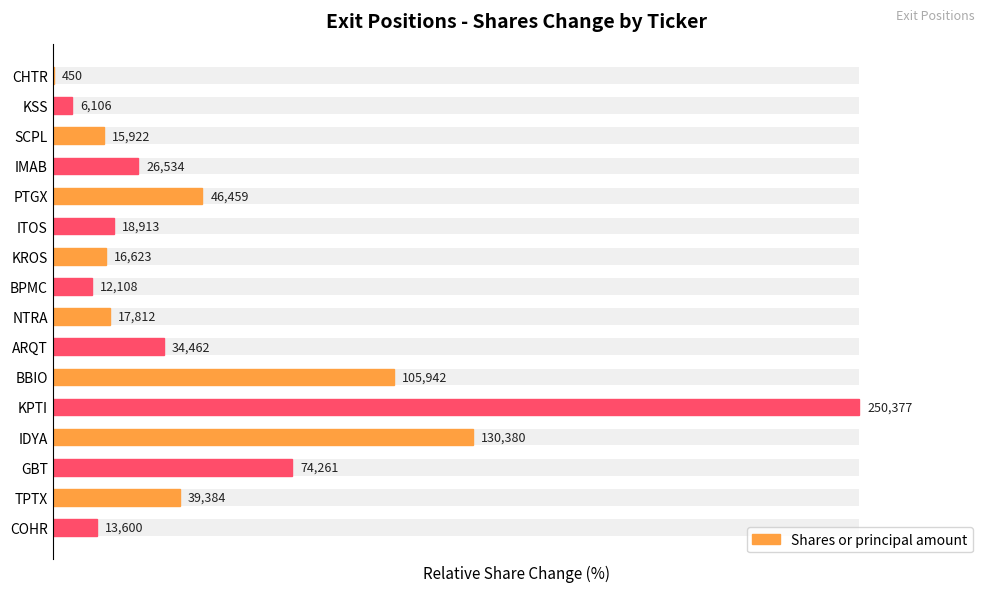

Does the chart contain any negative values?

No